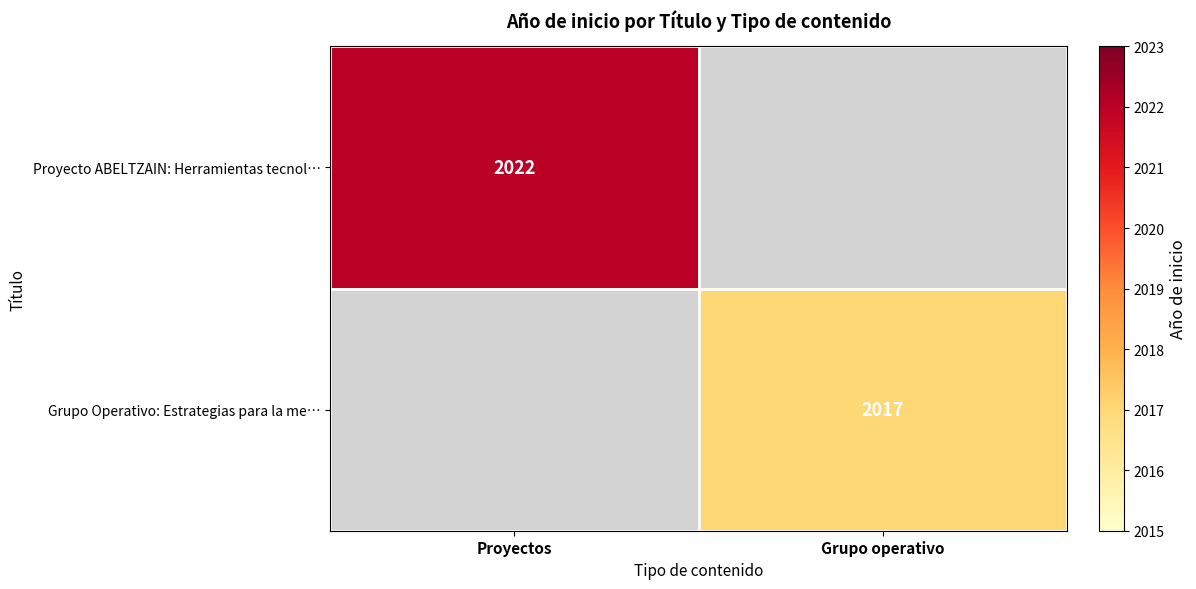

The Proyecto ABELTZAIN: Herramientas tecnol… series shows 2022 at Proyectos. True or false?

True